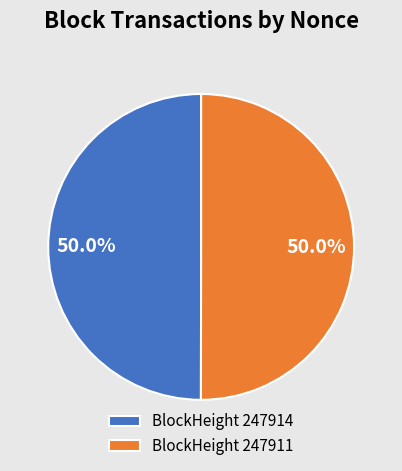

Is the sum of BlockHeight 247911 and BlockHeight 247914 greater than half?

Yes